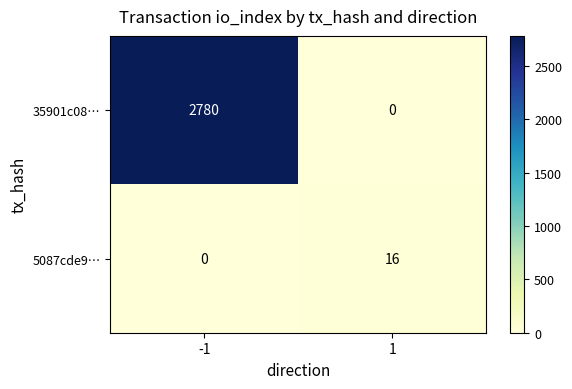

Which series has the largest range (max minus min)?

35901c08…